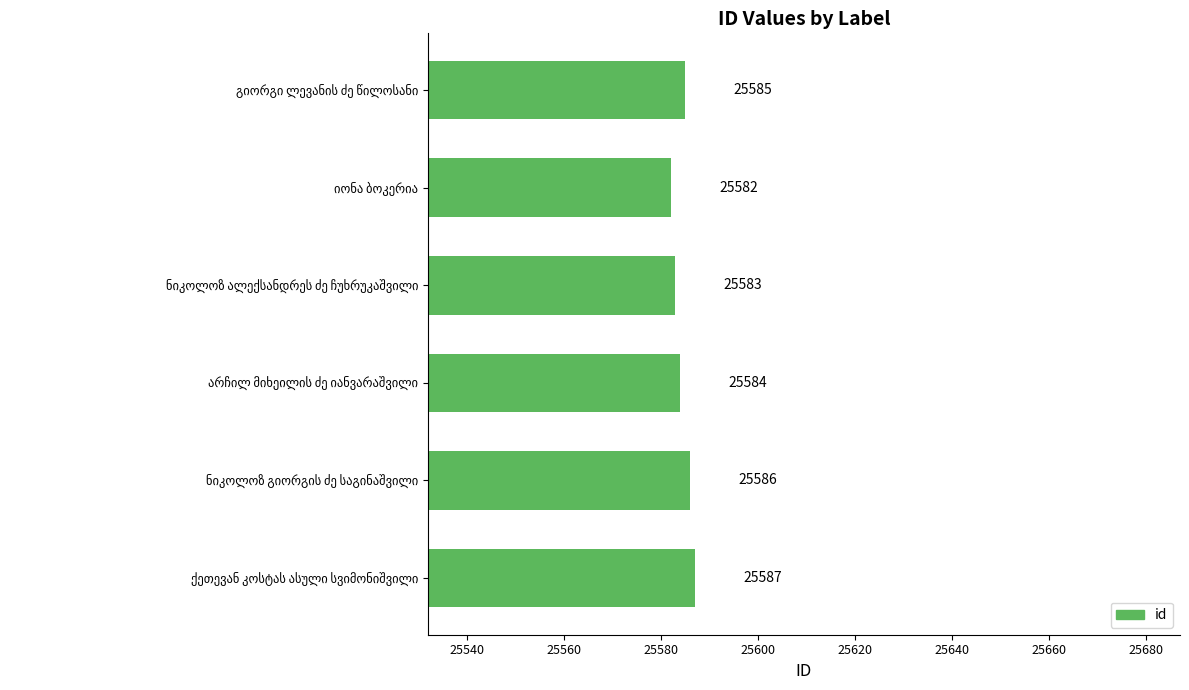

What is the minimum value shown in the chart?

25582